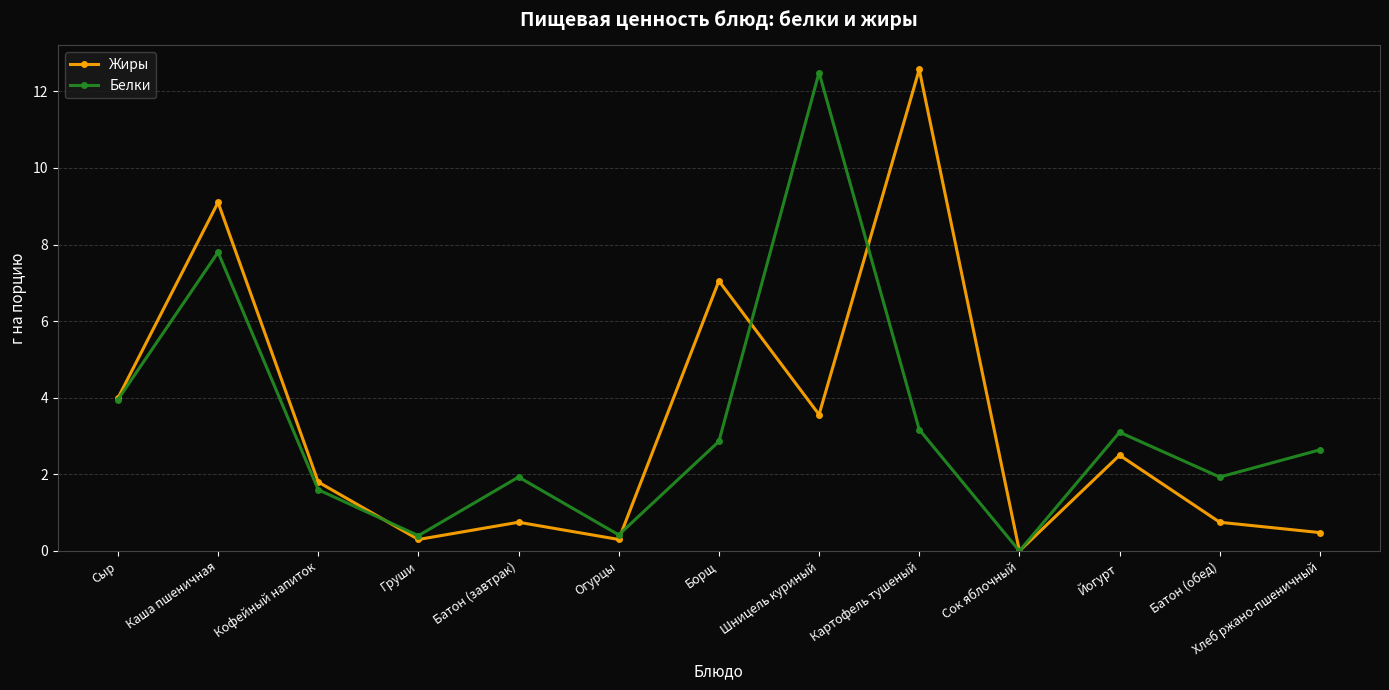

How many interior local peaks does the Жиры series have?

5